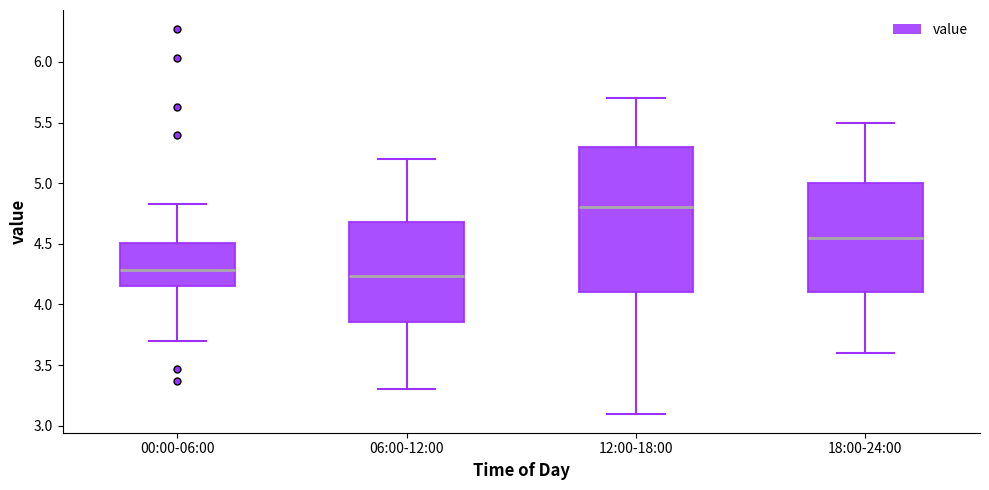

Reading left to right, read every box against the y-axis: the position of its median line, the range the box covers, and the ends of its whiskers. The values are not printed on the chart, so give them approximately, as read against the axis.

00:00-06:00: median 4.30, box 4.15 to 4.50, whiskers 3.70 to 4.85
06:00-12:00: median 4.25, box 3.85 to 4.70, whiskers 3.30 to 5.20
12:00-18:00: median 4.80, box 4.10 to 5.30, whiskers 3.10 to 5.70
18:00-24:00: median 4.55, box 4.10 to 5.00, whiskers 3.60 to 5.50